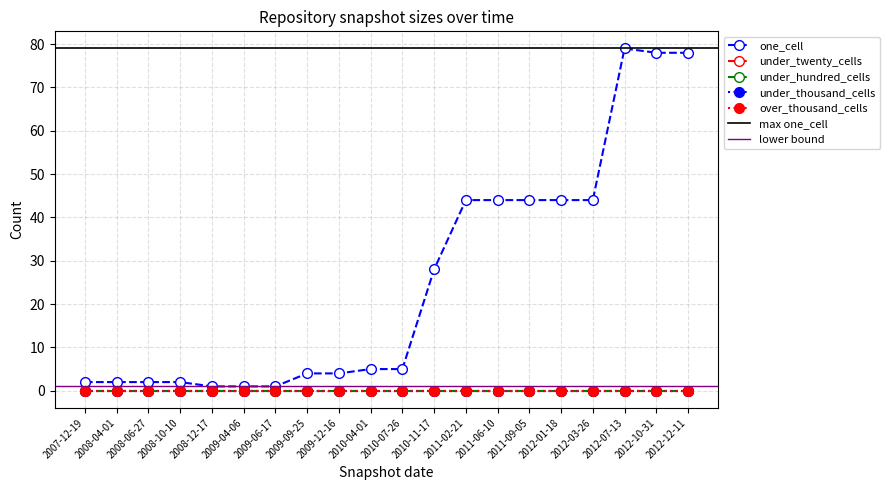

What is the sum of all one_cell values?

512